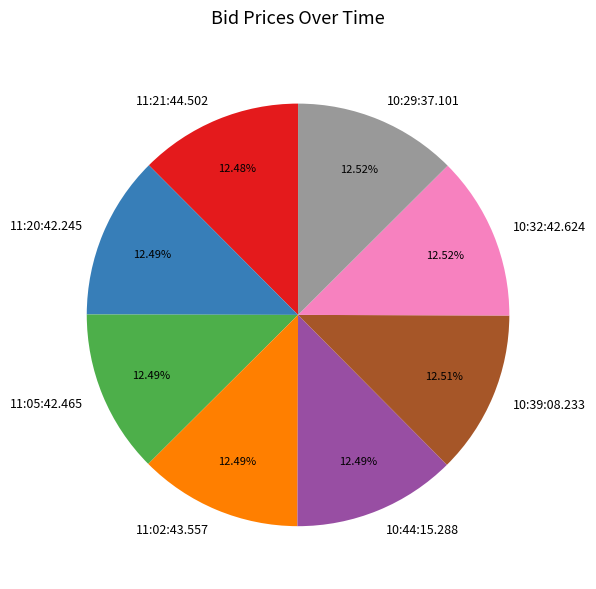

Does 11:05:42.465 represent more than half of the total?

No